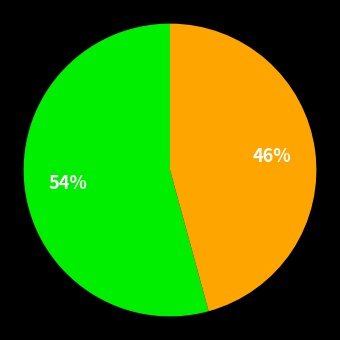

To the nearest percent, what is the average slice percentage?

50%